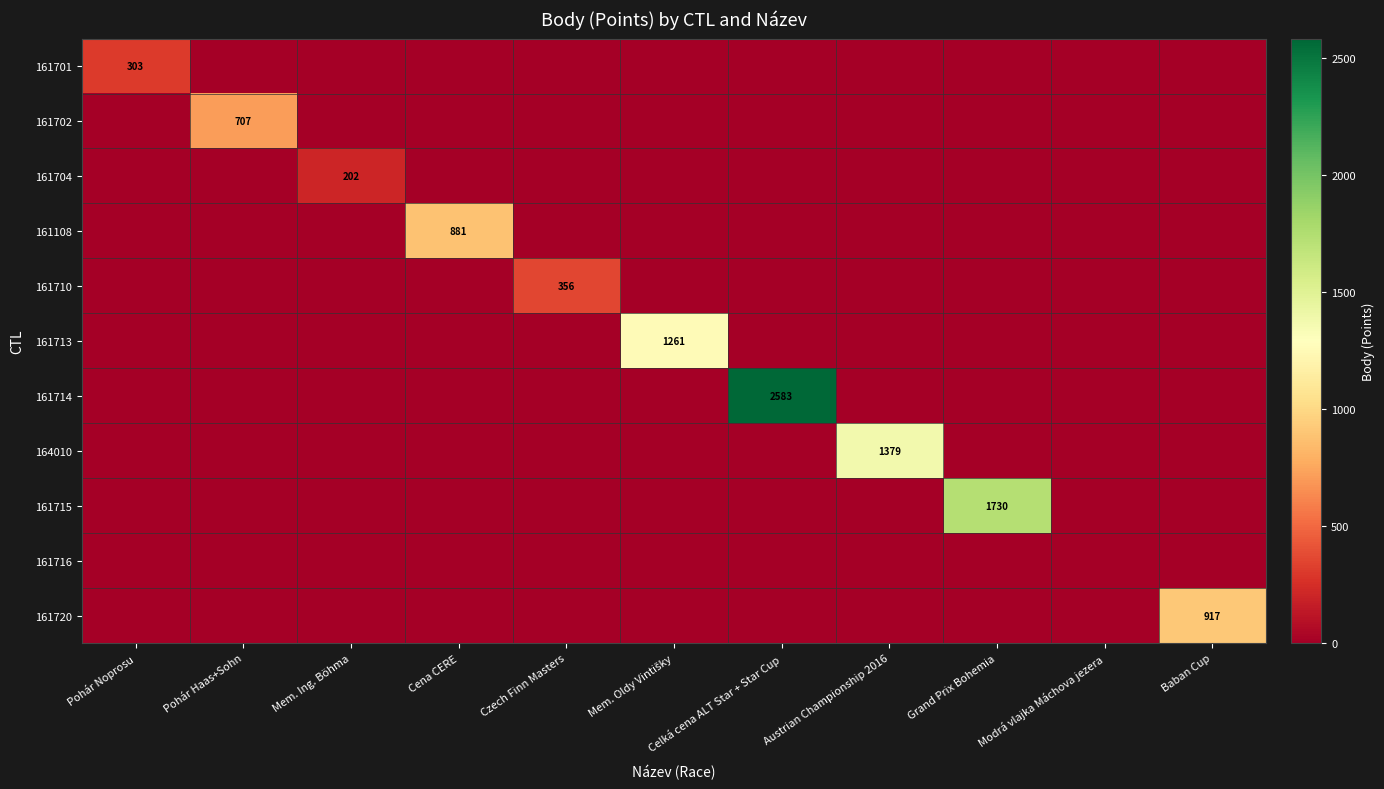

What is the sum of all 161702 values?

707